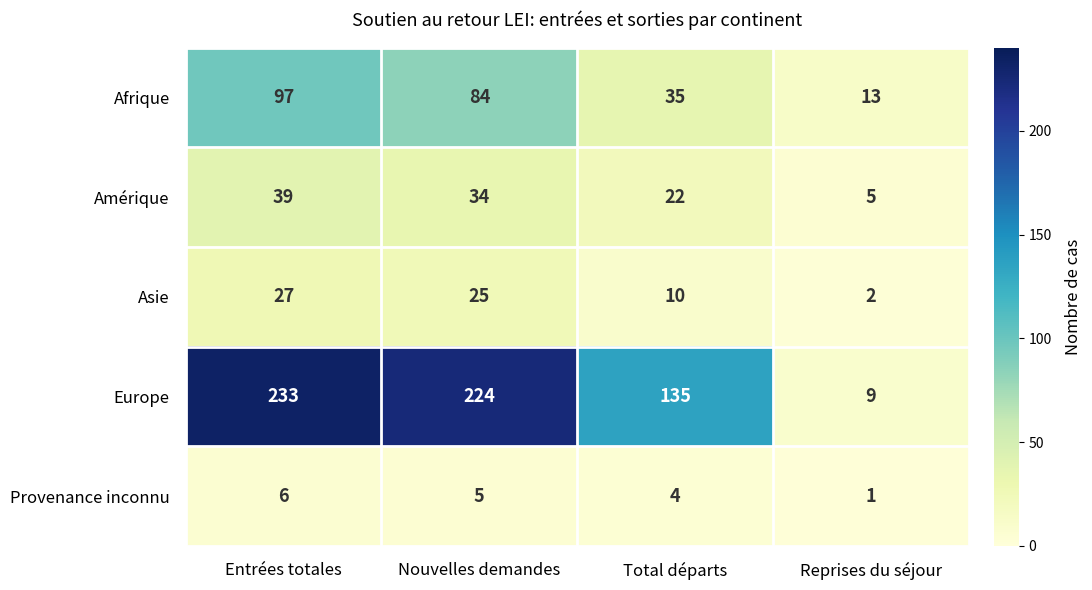

What is the smallest value displayed?

1